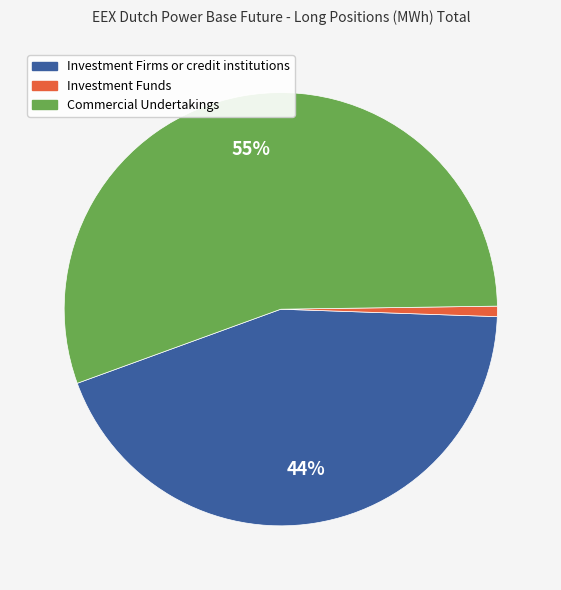

Is there a majority slice in this chart?

Yes